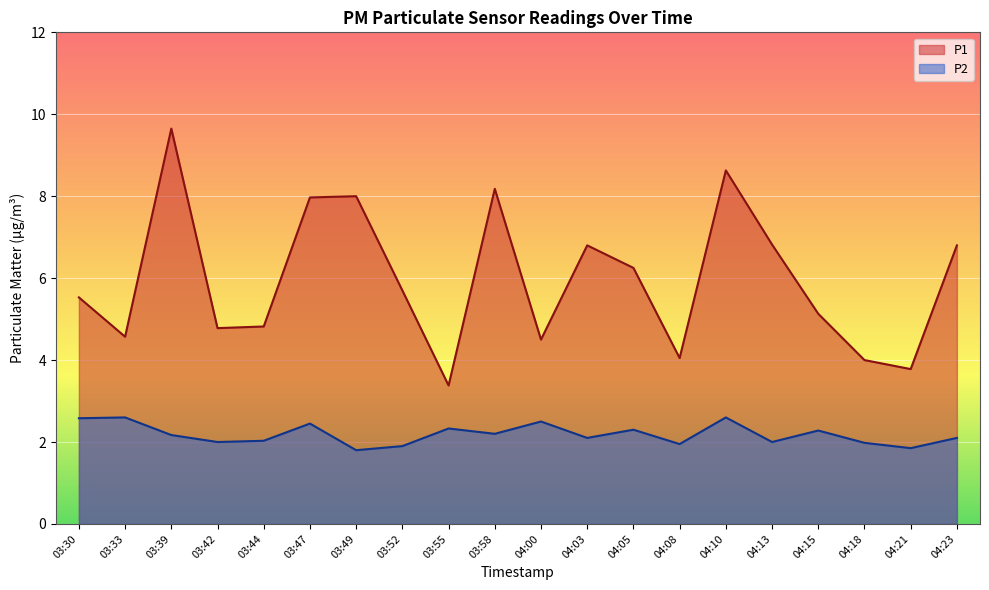

How many lines are shown in the chart?

2